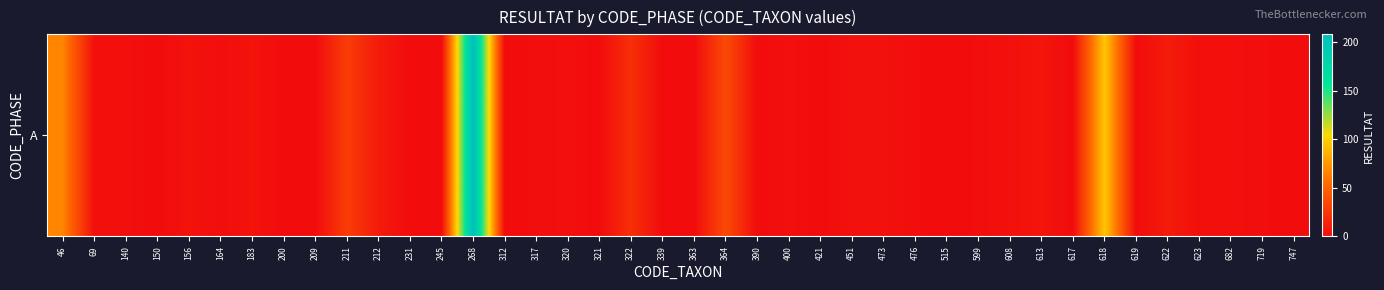

Between 451 and 46, which is larger?

46